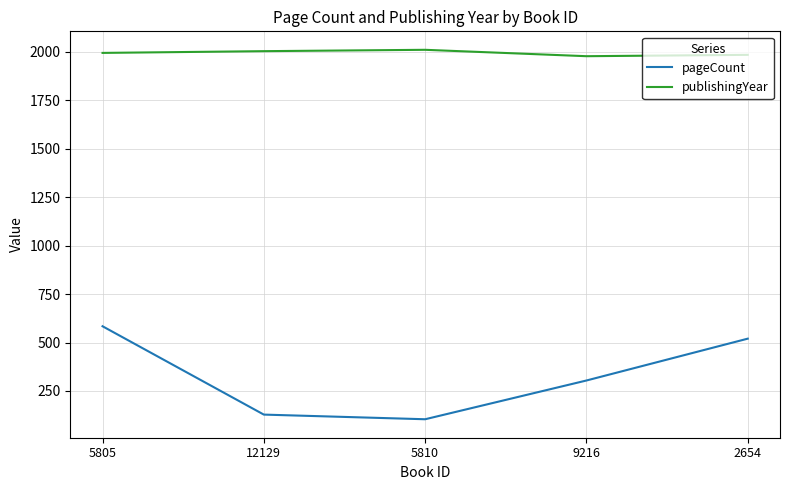

Rank the series at 12129 from lowest to highest value.

pageCount, publishingYear